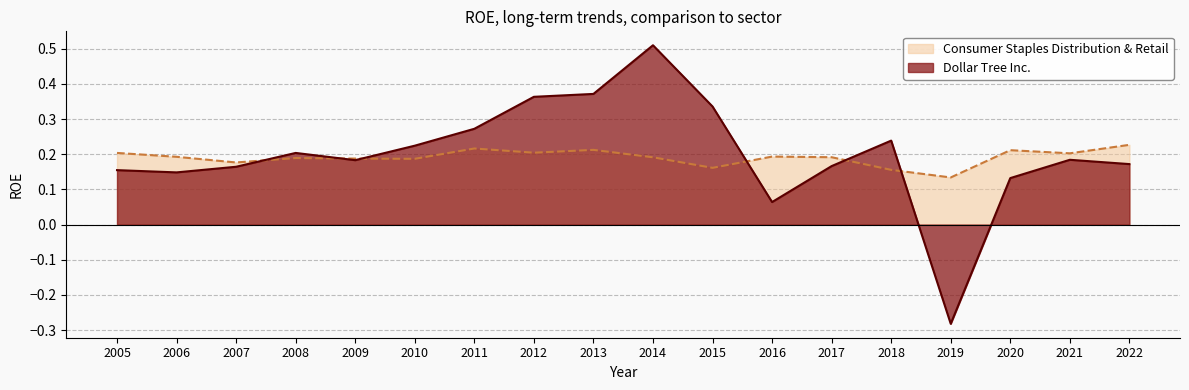

What is the difference between the Consumer Staples Distribution & Retail values at 2018-02-03 and 2020-02-01?

0.1